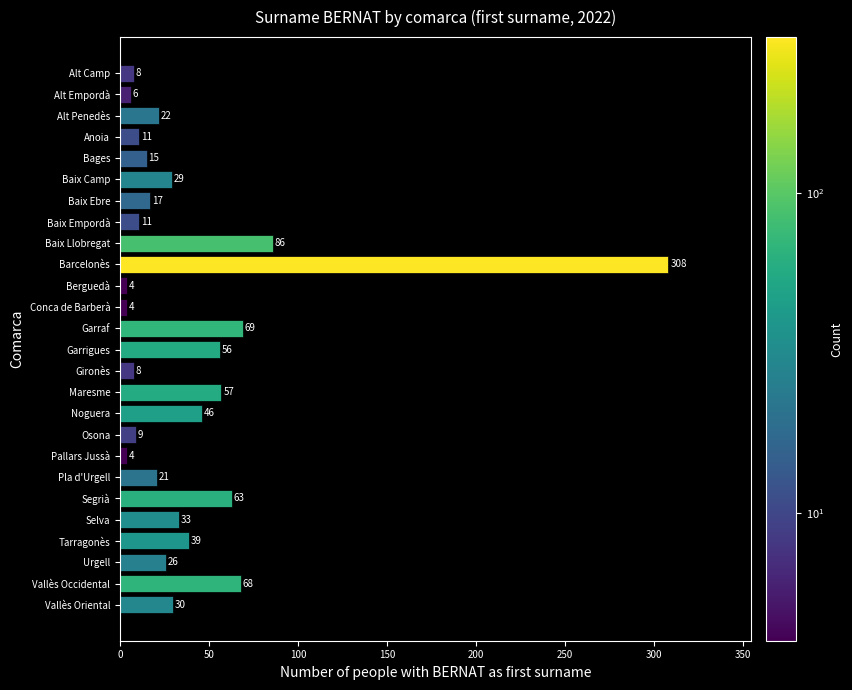

What is the label of the 2nd bar from the bottom?

Vallès Occidental